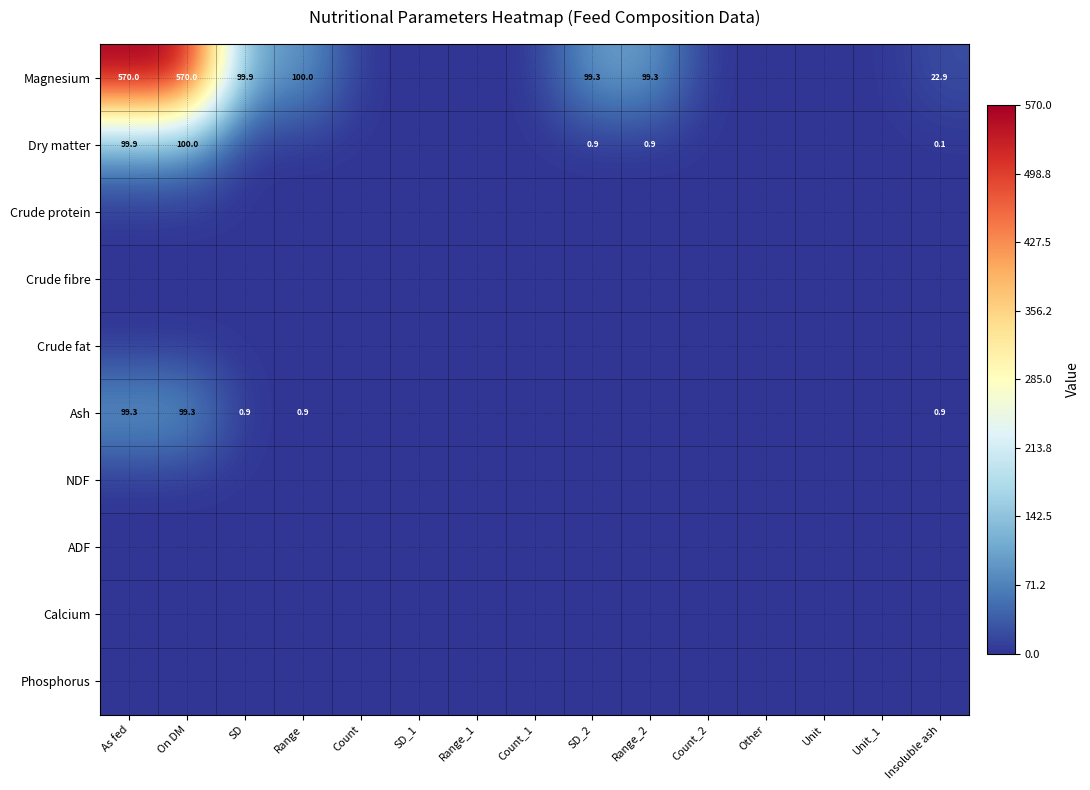

The Ash series shows 0.9 at Range. True or false?

True